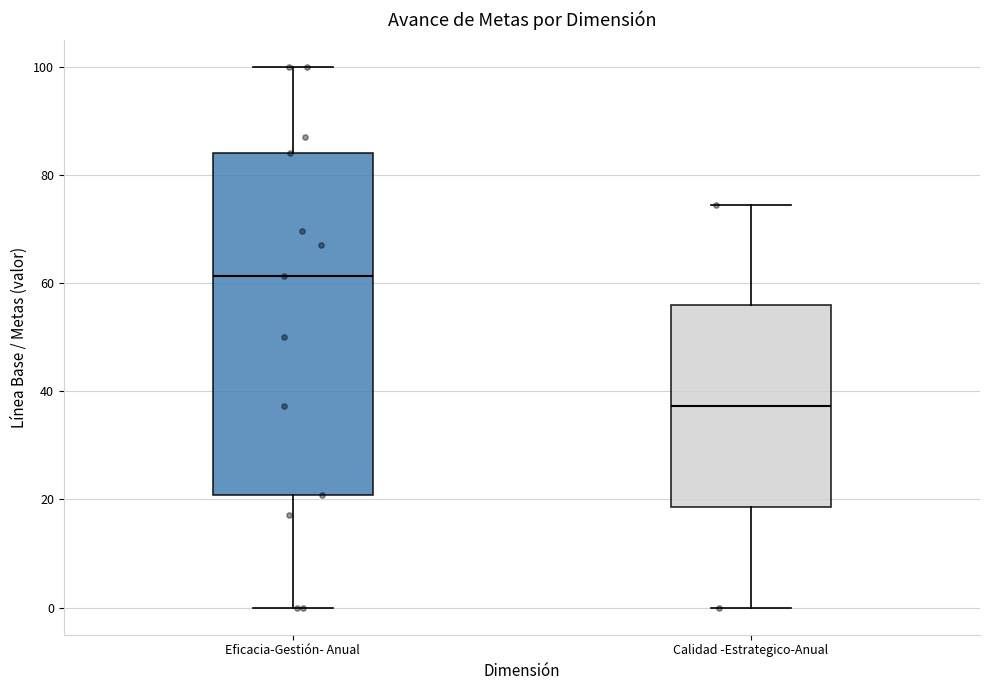

Reading left to right, transcribe this box plot: for each box, give where its median line is, the range the box spans, and where its two whiskers end, as read against the y-axis. The values are not printed on the chart, so give them approximately, as read against the axis.

Eficacia-Gestión- Anual: median 62, box 20 to 84, whiskers 0 to 100
Calidad -Estrategico-Anual: median 38, box 18 to 56, whiskers 0 to 74